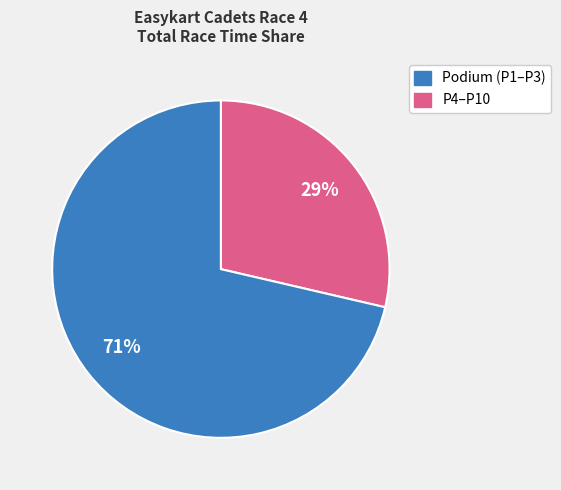

To the nearest percent, what is the average slice percentage?

50%